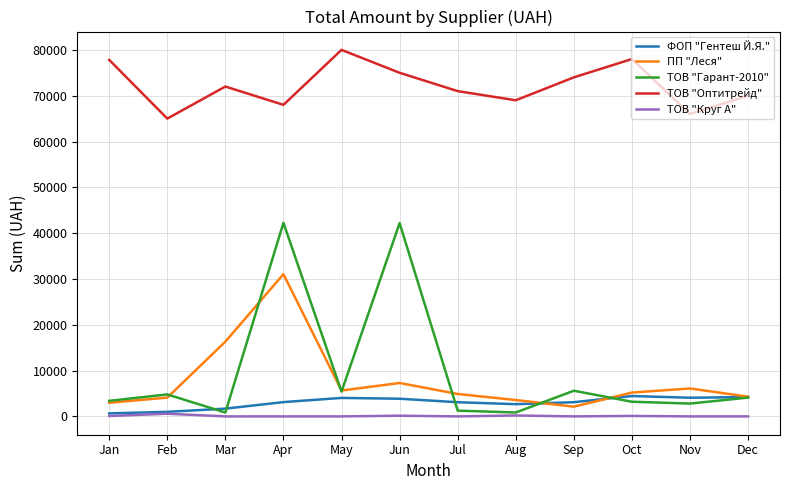

What is the maximum value shown in the chart?

80000.0